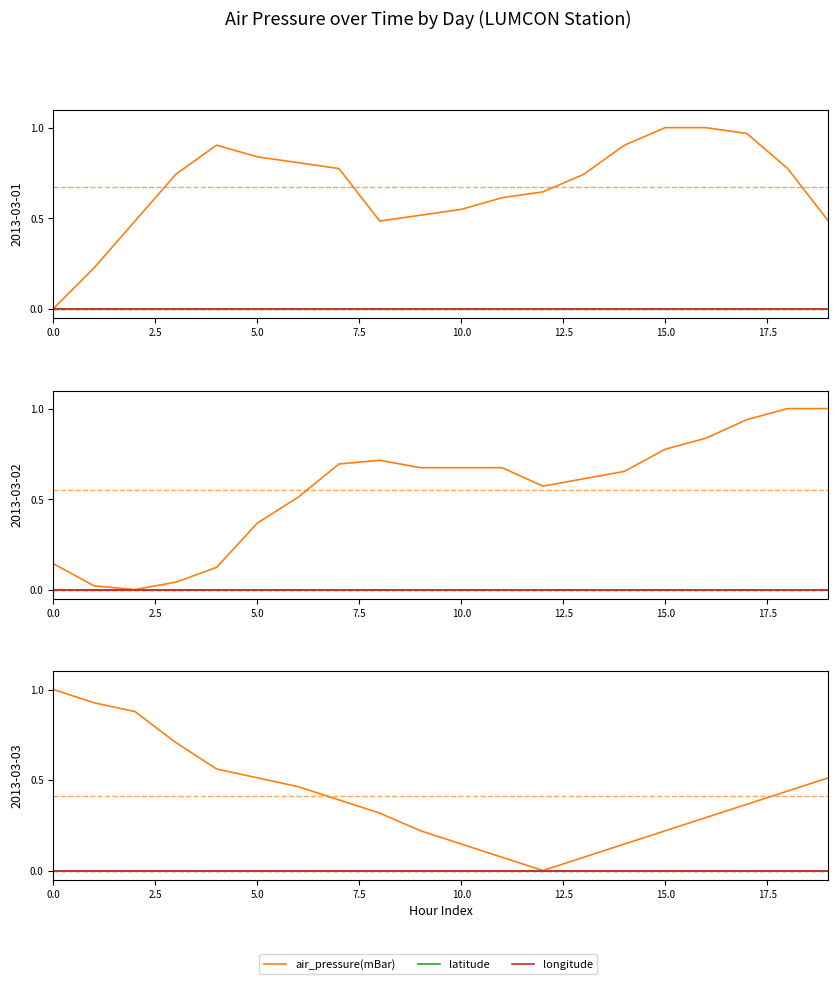

How many categories are shown in the chart?

20